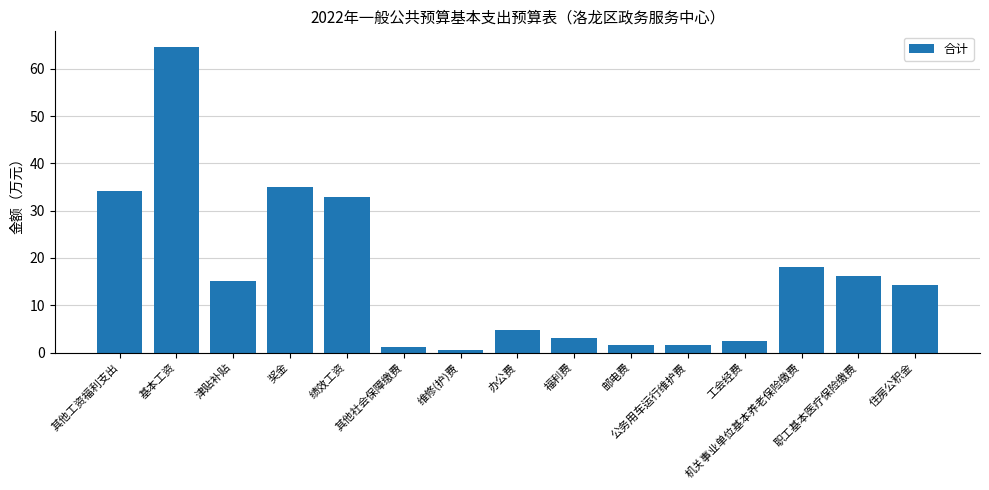

What is the value of the 1st bar from the left?

34.2